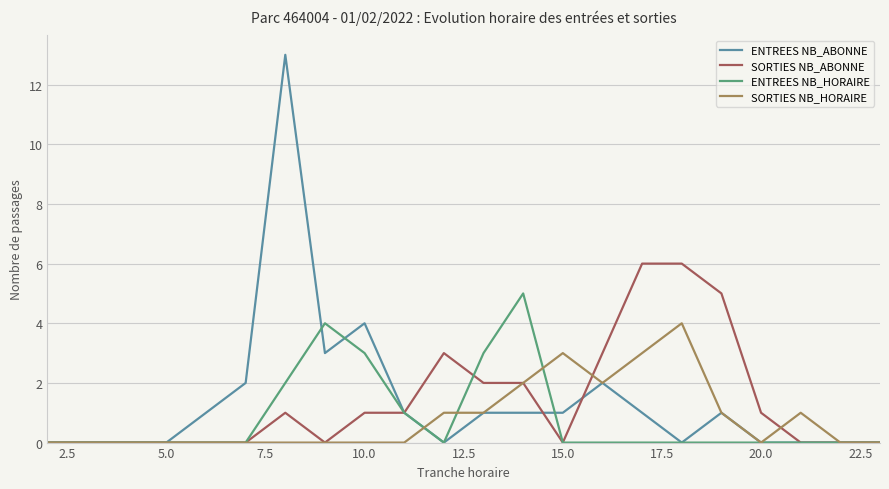

Reading left to right, transcribe all the data shown in this chart.

ENTREES NB_ABONNE: 0	0	0	0	1	2	13	3	4	1	0	1	1	1	2	1	0	1	0	0	0	0
SORTIES NB_ABONNE: 0	0	0	0	0	0	1	0	1	1	3	2	2	0	3	6	6	5	1	0	0	0
ENTREES NB_HORAIRE: 0	0	0	0	0	0	2	4	3	1	0	3	5	0	0	0	0	0	0	0	0	0
SORTIES NB_HORAIRE: 0	0	0	0	0	0	0	0	0	0	1	1	2	3	2	3	4	1	0	1	0	0